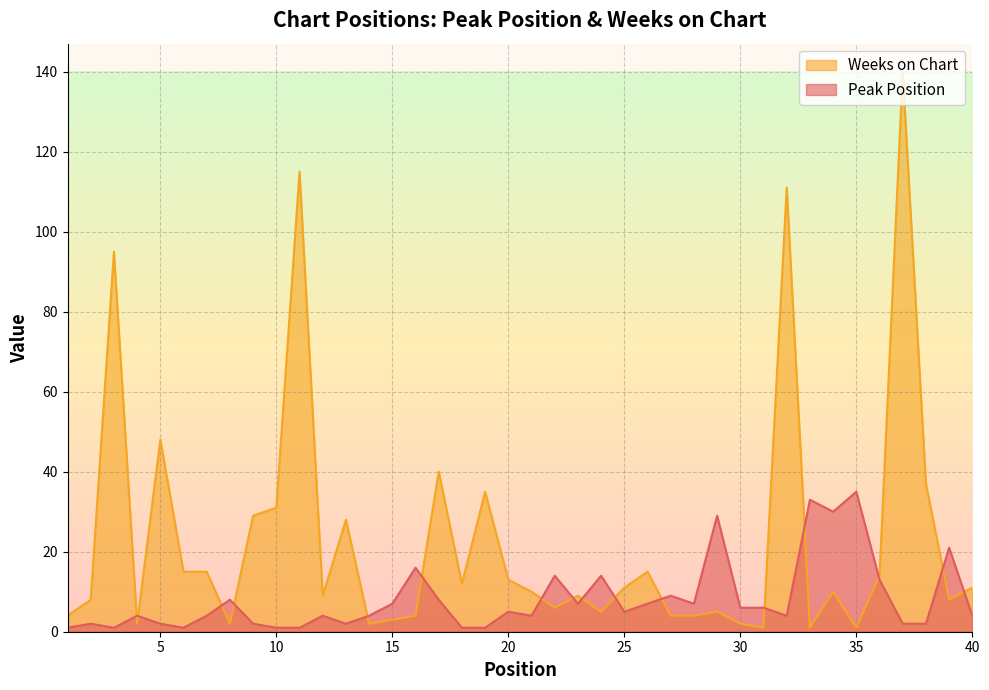

List the labels in order of Weeks on Chart value, smallest first.

31, 33, 35, 4, 8, 14, 30, 15, 1, 16, 27, 28, 24, 29, 22, 2, 39, 12, 23, 21, 34, 25, 40, 18, 20, 36, 6, 7, 26, 13, 9, 10, 19, 38, 17, 5, 3, 32, 11, 37